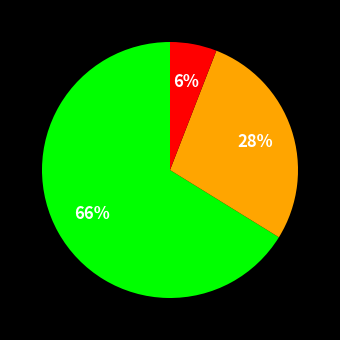

Is there a majority slice in this chart?

Yes